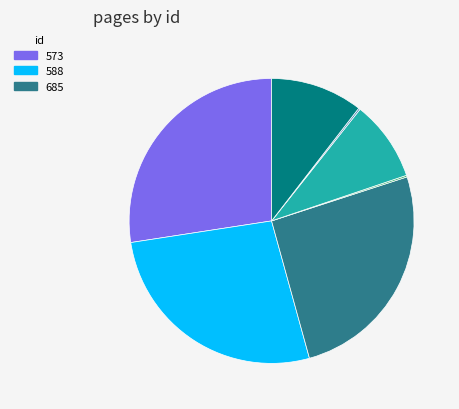

Is there a majority slice in this chart?

No